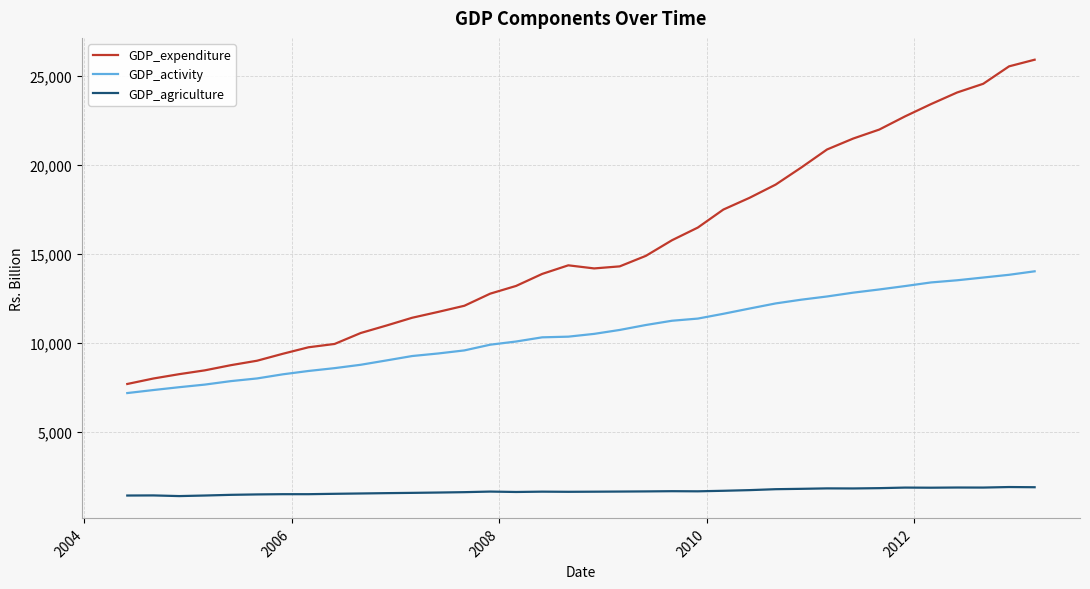

How many lines are shown in the chart?

3